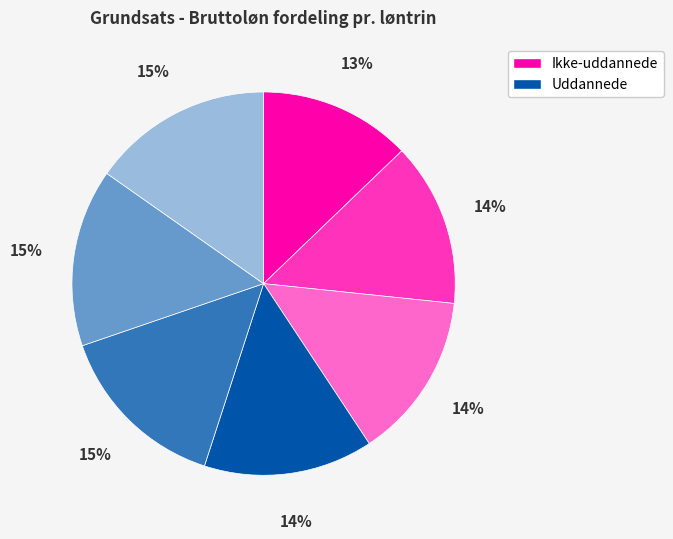

Is there a majority slice in this chart?

No